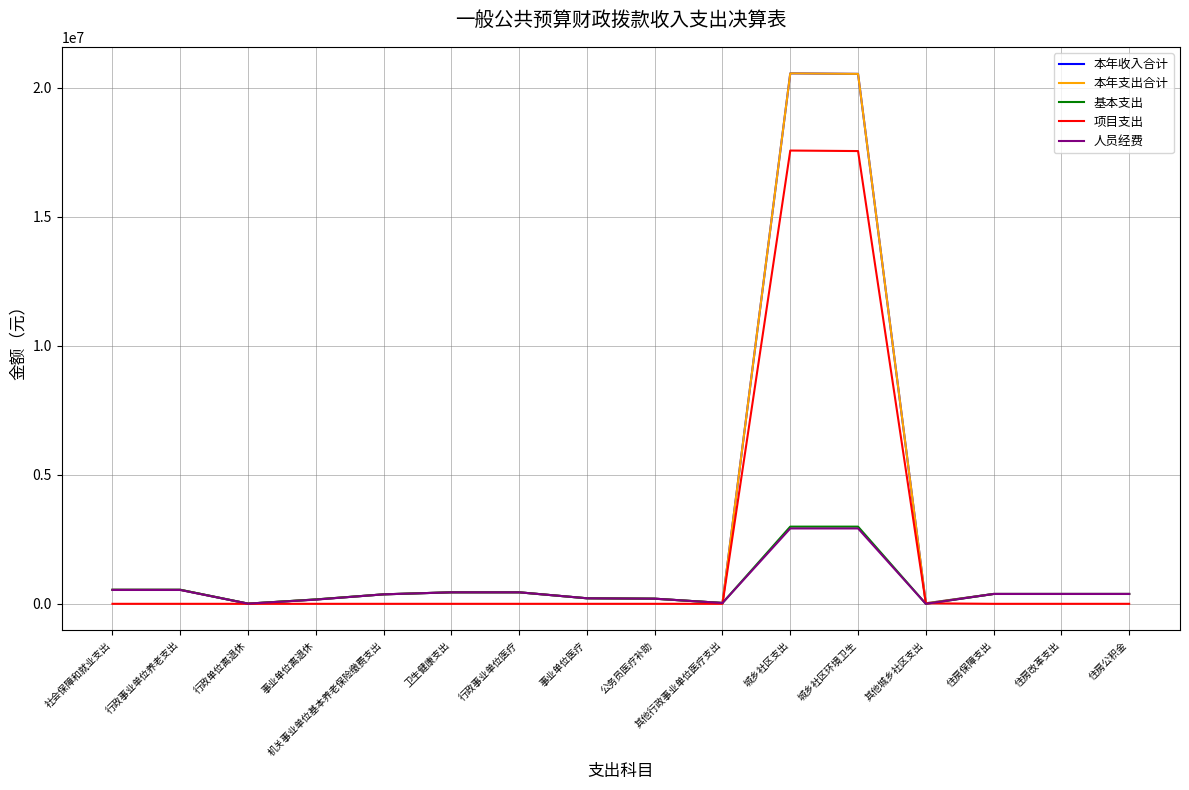

True or false: 本年收入合计 and 基本支出 cross at least once.

False